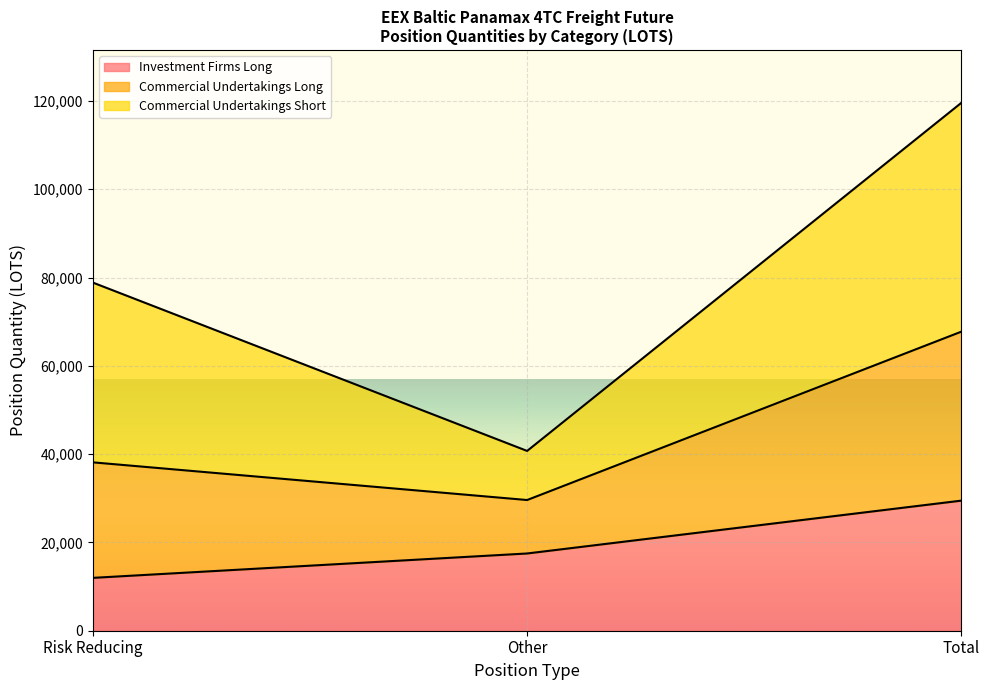

List the labels in order of Investment Firms Long value, largest first.

Total, Other, Risk Reducing